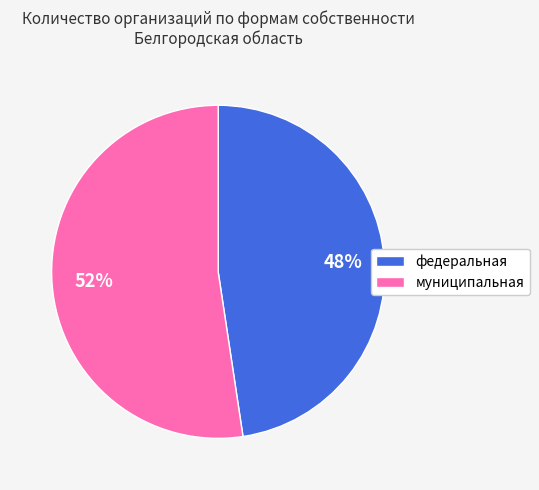

Which has a higher value, муниципальная or федеральная?

муниципальная